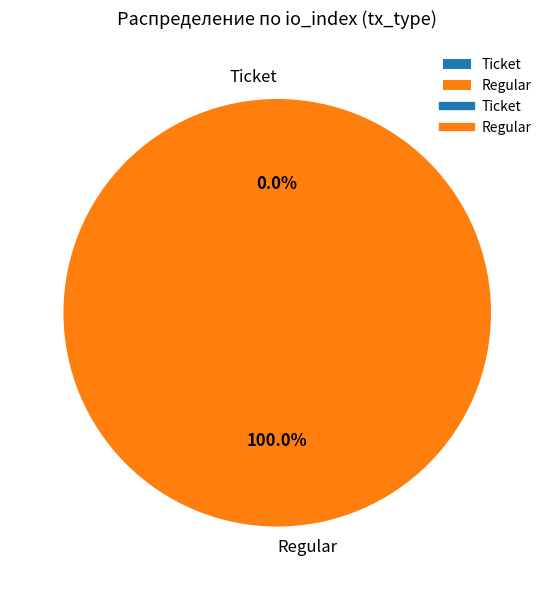

Count the number of slices in the pie.

2